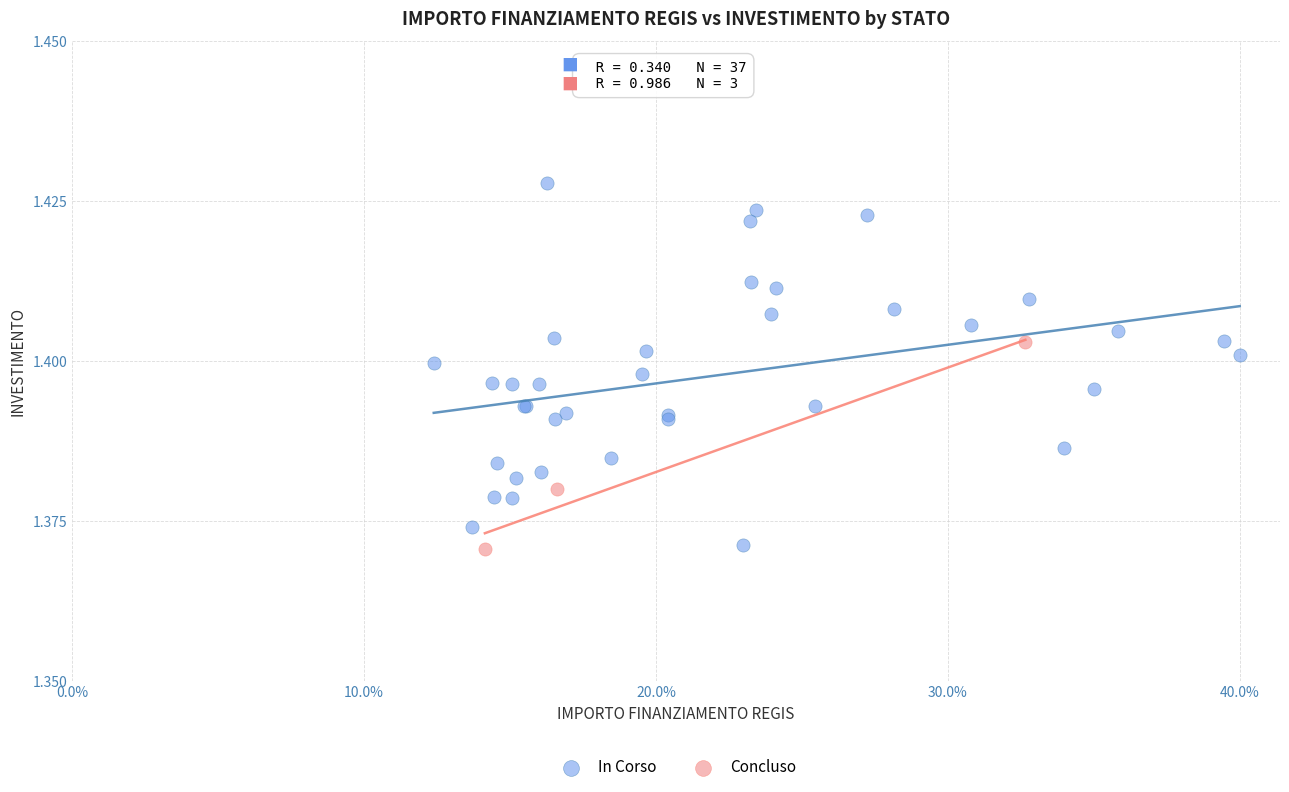

Which series contains the highest Y value?

In Corso